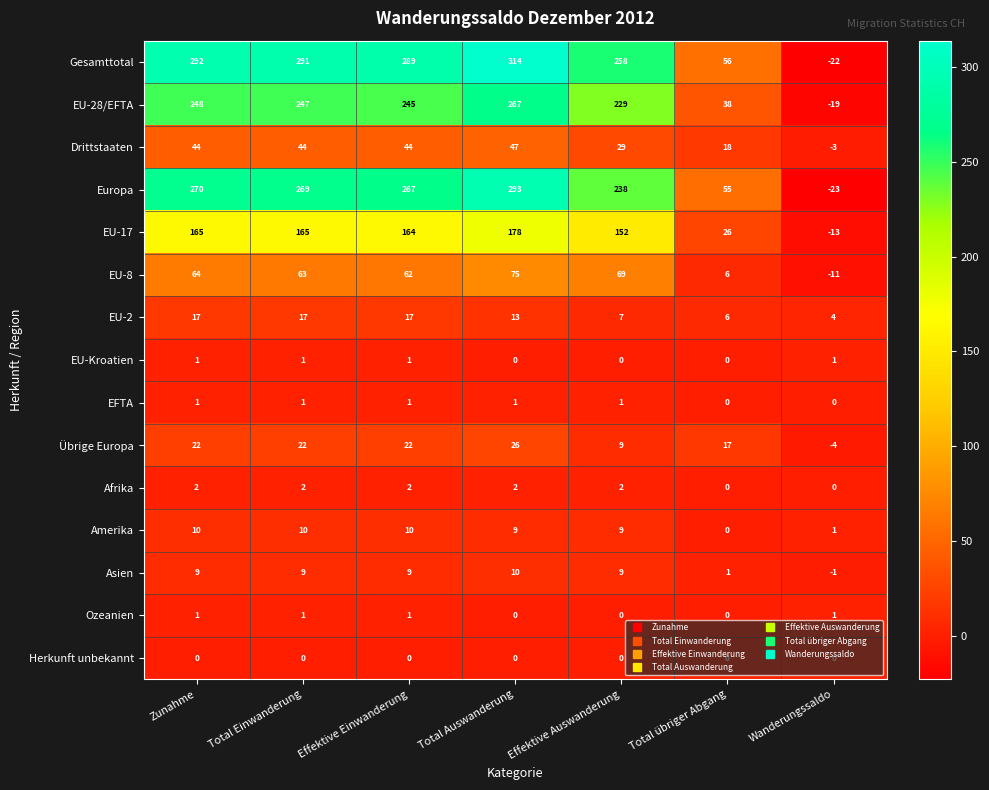

Is the value of Europa at Effektive Einwanderung greater than the value of Afrika at Effektive Auswanderung?

Yes